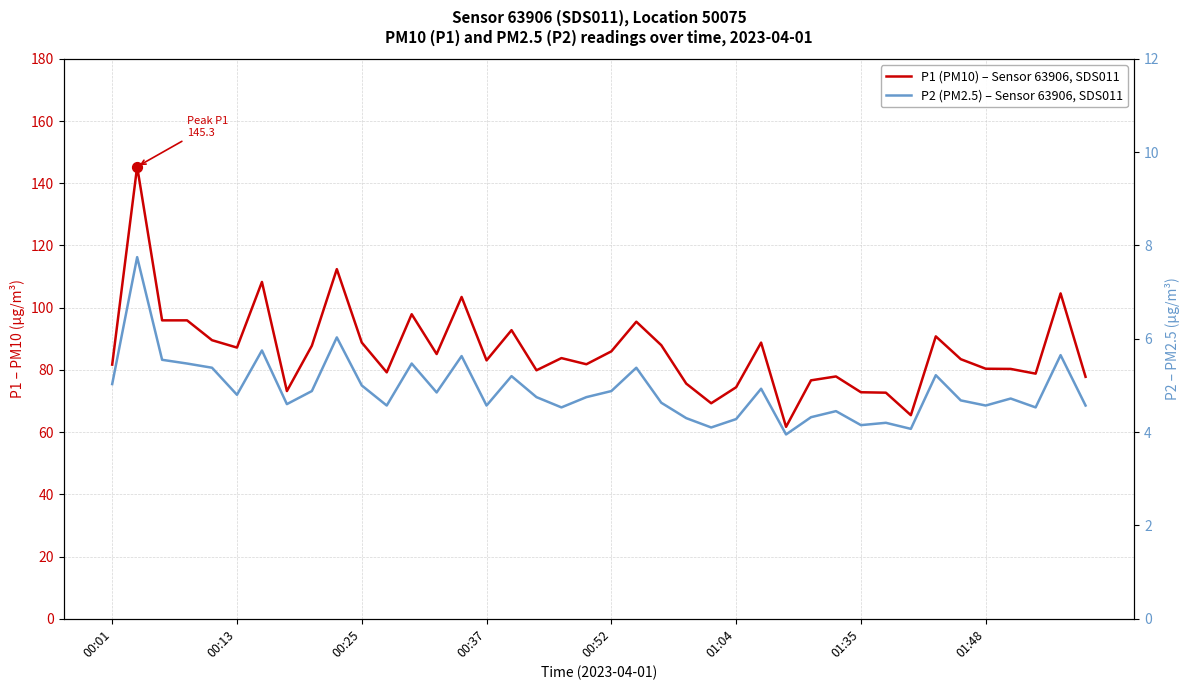

Which series contains the lowest Y value?

P2 (PM2.5) – Sensor 63906, SDS011